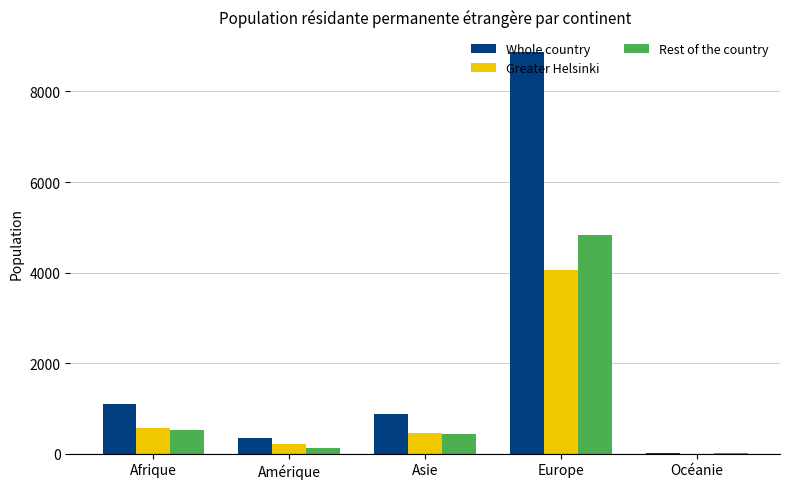

At which category does the chart reach its peak across all series?

Europe